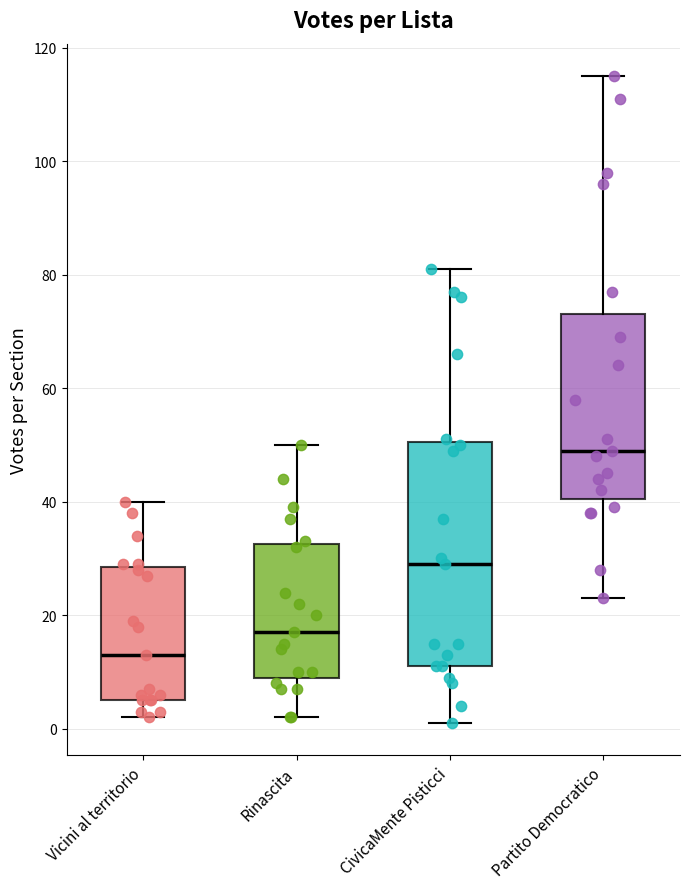

Reading left to right, read every box against the y-axis: the position of its median line, the range the box covers, and the ends of its whiskers. The values are not printed on the chart, so give them approximately, as read against the axis.

Vicini al territorio: median 14, box 6 to 28, whiskers 2 to 40
Rinascita: median 18, box 10 to 32, whiskers 2 to 50
CivicaMente Pisticci: median 30, box 12 to 50, whiskers 2 to 82
Partito Democratico: median 50, box 40 to 74, whiskers 24 to 116